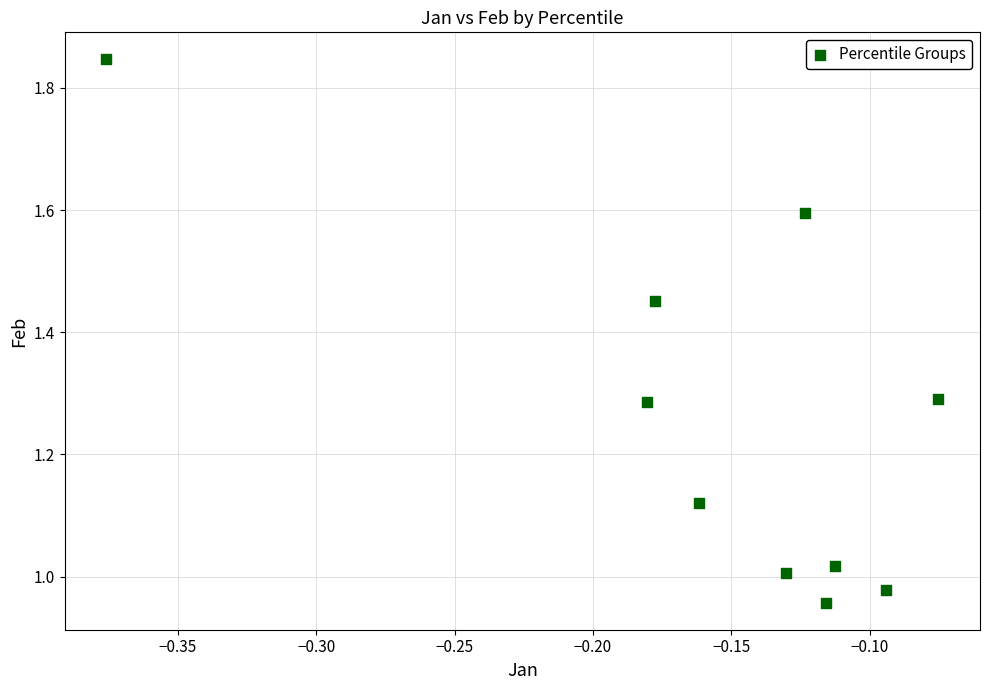

What is the range of X values (max minus min)?

0.3